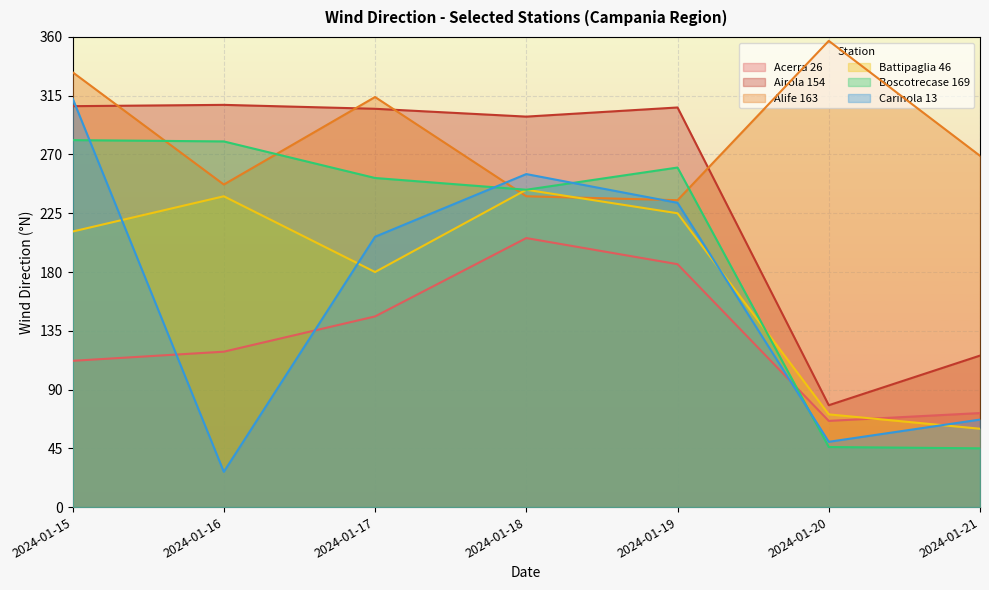

Rank the series by their maximum value, from highest to lowest.

Alife 163, Carinola 13, Airola 154, Boscotrecase 169, Battipaglia 46, Acerra 26